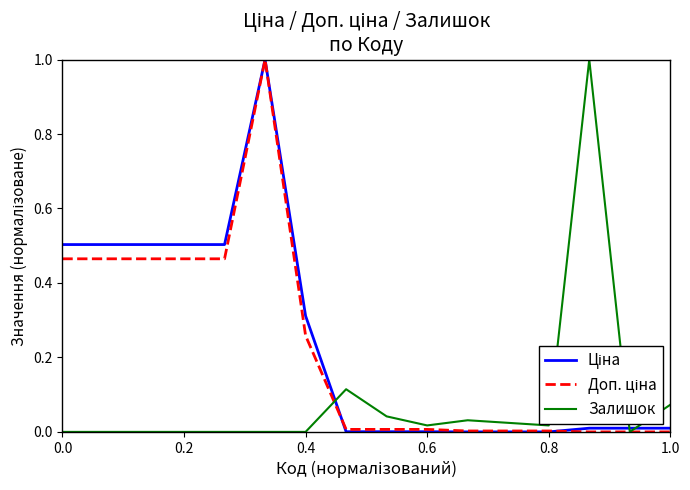

What is the maximum value shown in the chart?

1.0